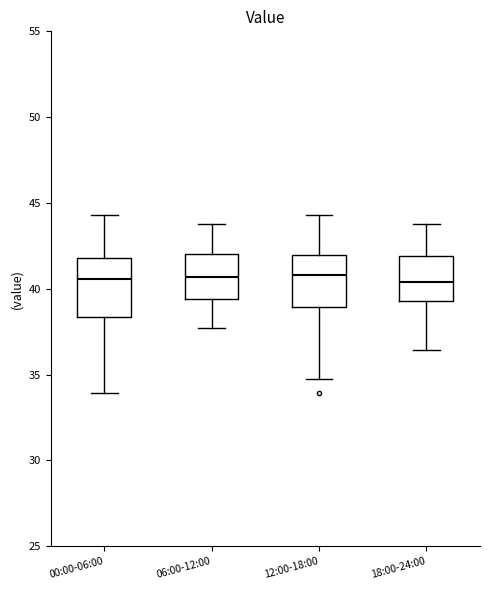

Reading left to right, read every box against the y-axis: the position of its median line, the range the box covers, and the ends of its whiskers. The values are not printed on the chart, so give them approximately, as read against the axis.

00:00-06:00: median 40.5, box 38.5 to 42.0, whiskers 34.0 to 44.5
06:00-12:00: median 40.5, box 39.5 to 42.0, whiskers 37.5 to 44.0
12:00-18:00: median 41.0, box 39.0 to 42.0, whiskers 35.0 to 44.5
18:00-24:00: median 40.5, box 39.5 to 42.0, whiskers 36.5 to 44.0